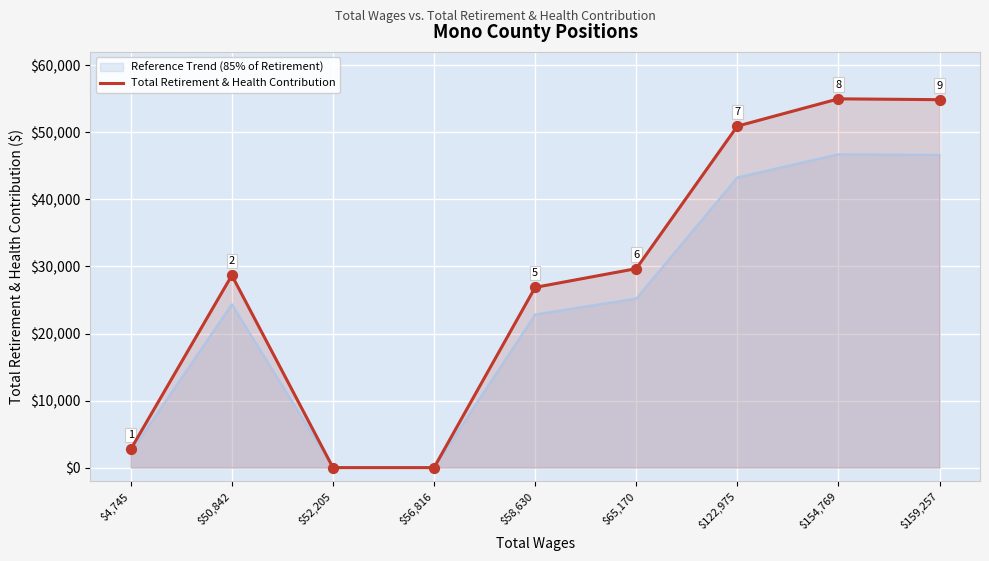

Between $159,257 and $58,630, which is larger?

$159,257